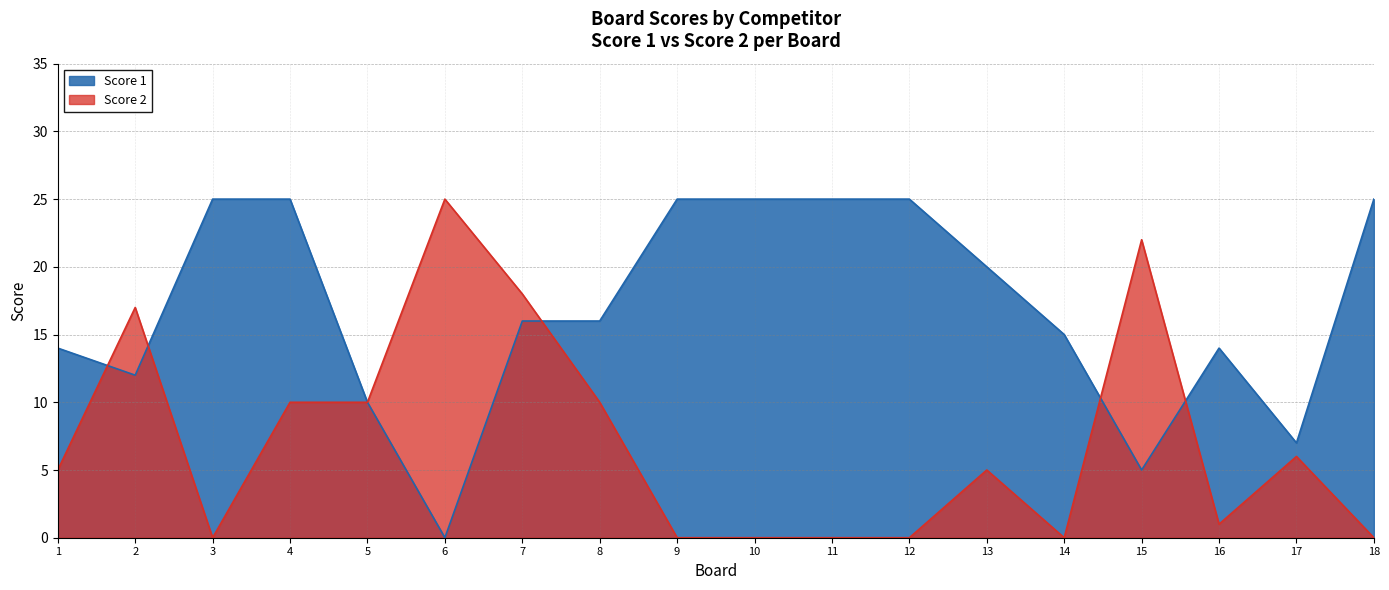

Rank the series at 17 from lowest to highest value.

Score 2, Score 1